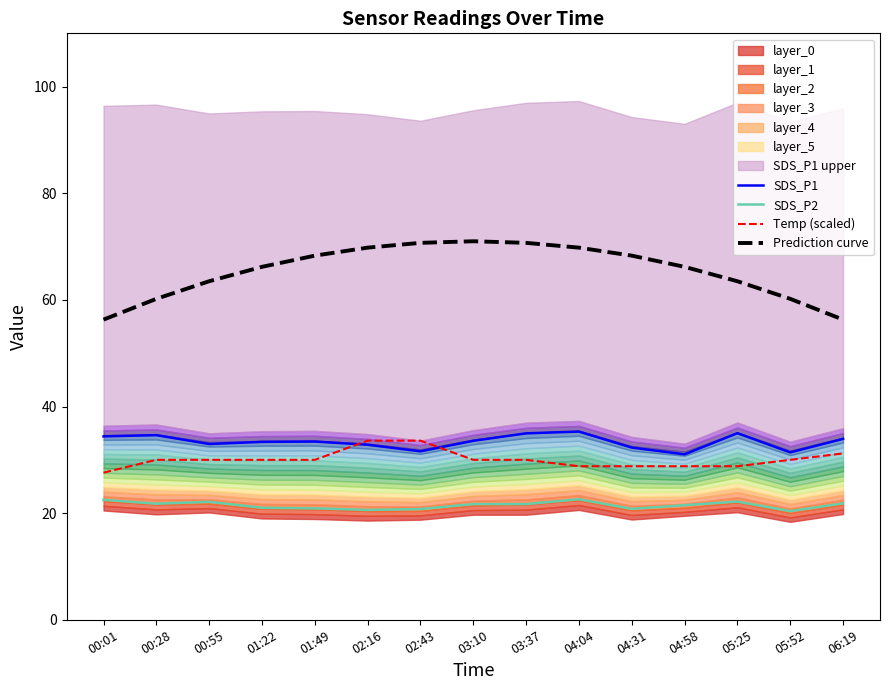

Reading left to right, extract all data points from this chart.

SDS_P1: 00:01=34.4	00:28=34.6	00:55=33.0	01:22=33.4	01:49=33.4	02:16=32.8	02:43=31.6	03:10=33.6	03:37=35.0	04:04=35.3	04:31=32.3	04:58=31.0	05:25=35.0	05:52=31.4	06:19=33.9
SDS_P2: 00:01=22.5	00:28=21.8	00:55=22.1	01:22=21.0	01:49=20.9	02:16=20.6	02:43=20.8	03:10=21.7	03:37=21.7	04:04=22.6	04:31=20.8	04:58=21.5	05:25=22.2	05:52=20.4	06:19=21.8
Temp (scaled): 00:01=27.6	00:28=30.0	00:55=30.0	01:22=30.0	01:49=30.0	02:16=33.6	02:43=33.6	03:10=30.0	03:37=30.0	04:04=28.8	04:31=28.8	04:58=28.8	05:25=28.8	05:52=30.0	06:19=31.2
Prediction curve: 00:01=56.3	00:28=60.2	00:55=63.5	01:22=66.2	01:49=68.3	02:16=69.8	02:43=70.7	03:10=71.0	03:37=70.7	04:04=69.8	04:31=68.3	04:58=66.2	05:25=63.5	05:52=60.2	06:19=56.3